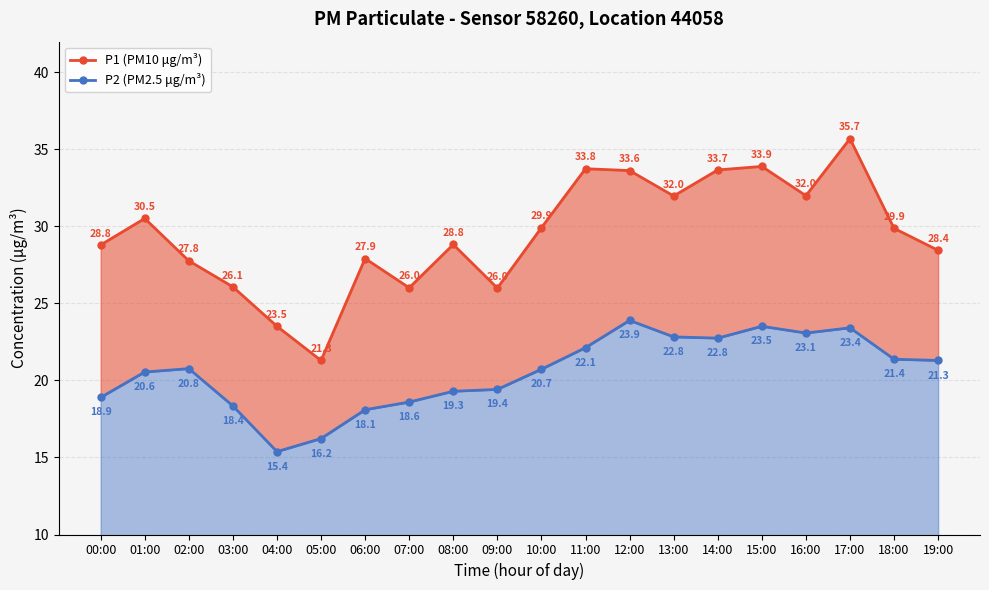

True or false: P2 (PM2.5 μg/m³) and P1 (PM10 μg/m³) intersect in this chart.

False